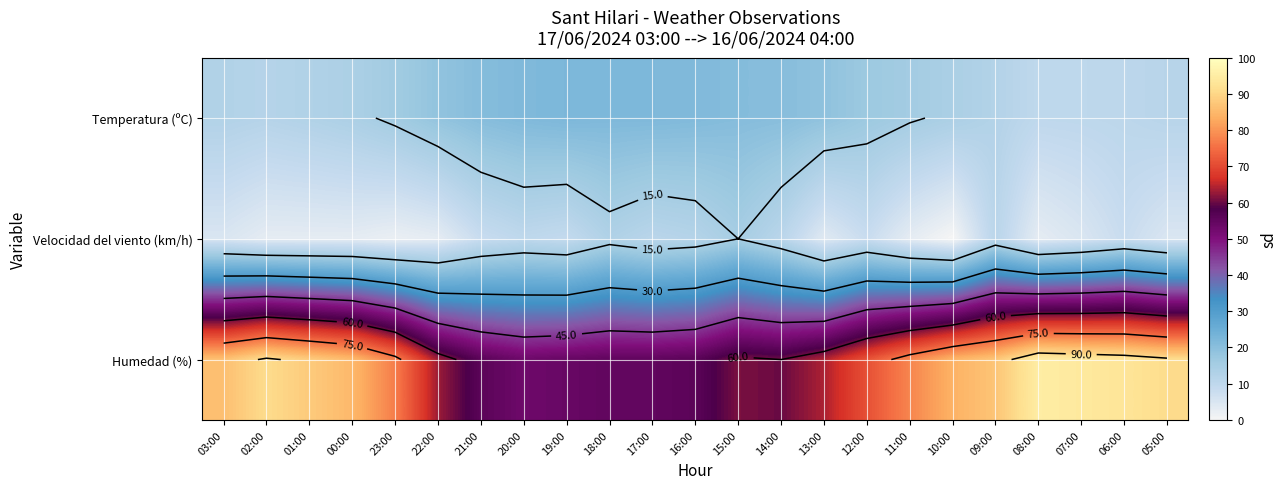

At how many categories does at least one series exceed 15?

23